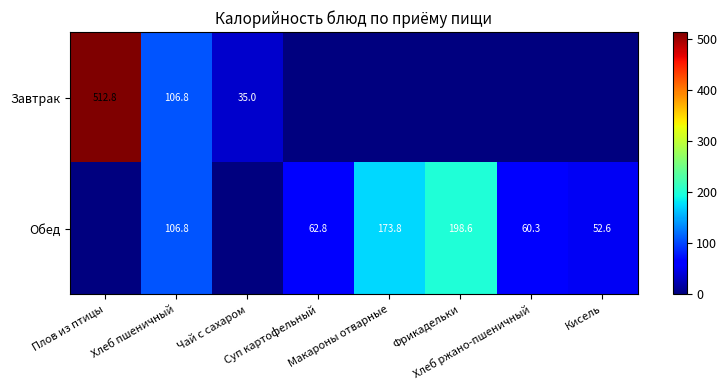

At how many categories does at least one series exceed 91?

4